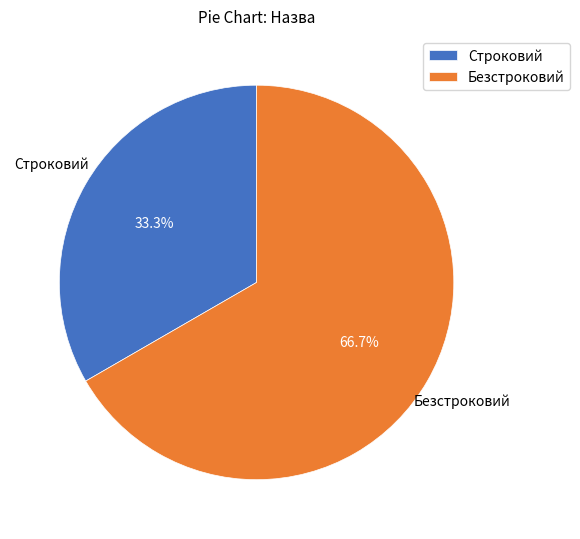

To the nearest percent, what percentage of the pie is Безстроковий?

67%